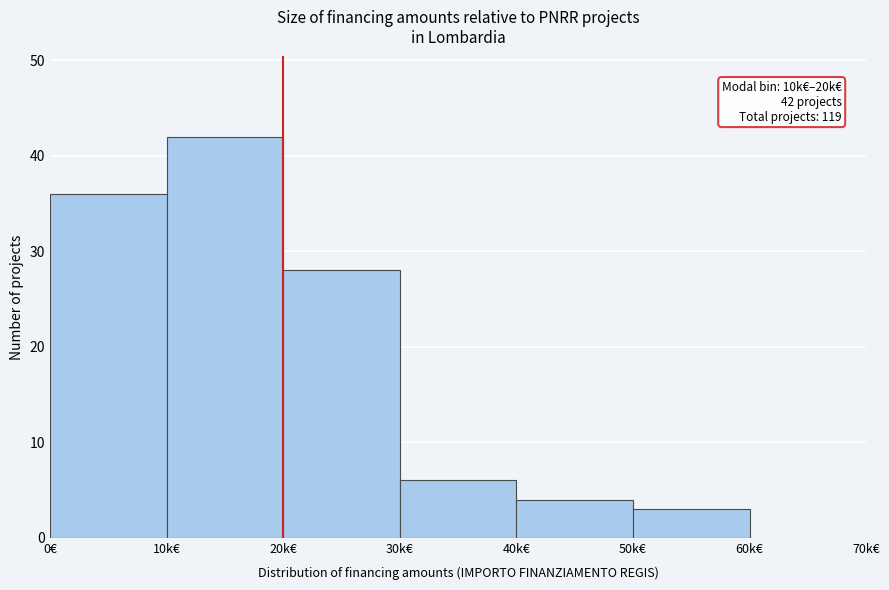

Reading left to right, what are all the values shown in this chart?

0€=36	10k€=42	20k€=28	30k€=6	40k€=4	50k€=3	60k€=0